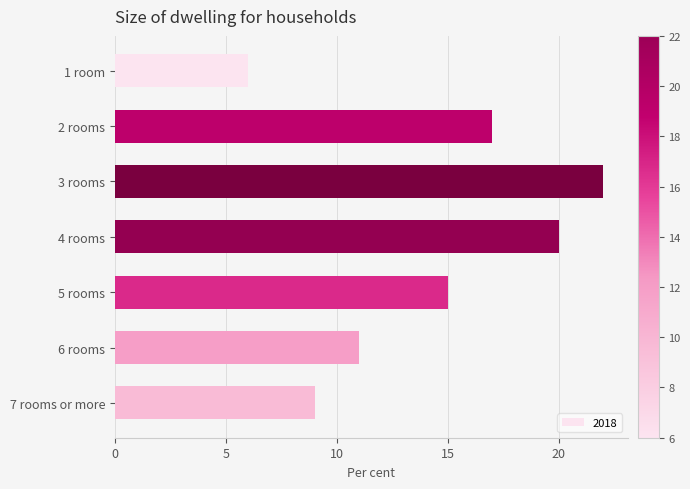

What is the sum of the values at 2 rooms and 3 rooms?

39